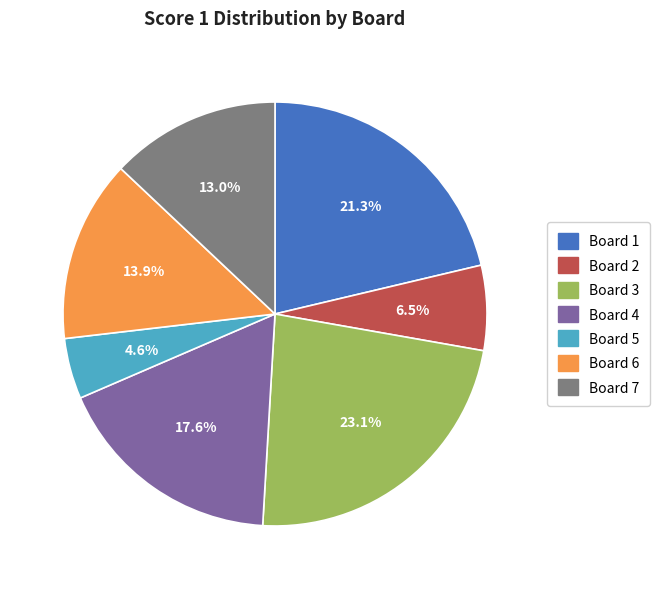

What is the smallest slice in the pie chart?

Board 5